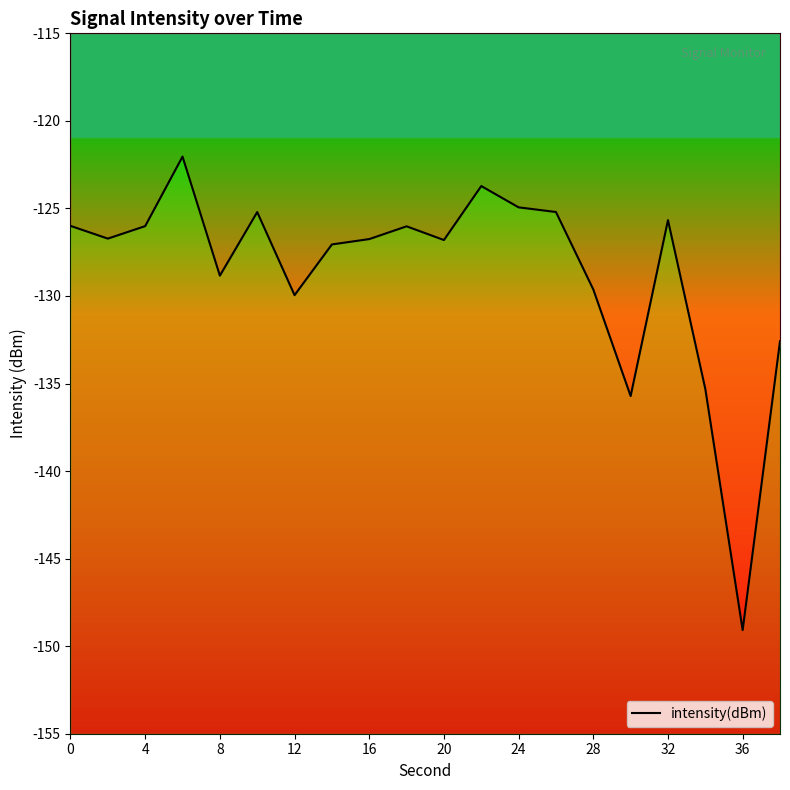

Does the chart have visible grid lines?

No